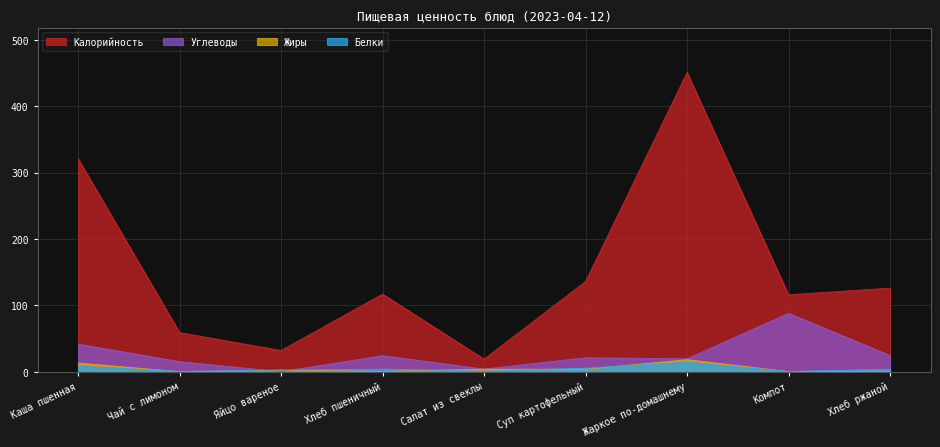

What is the label of the 1st point from the right?

Хлеб ржаной